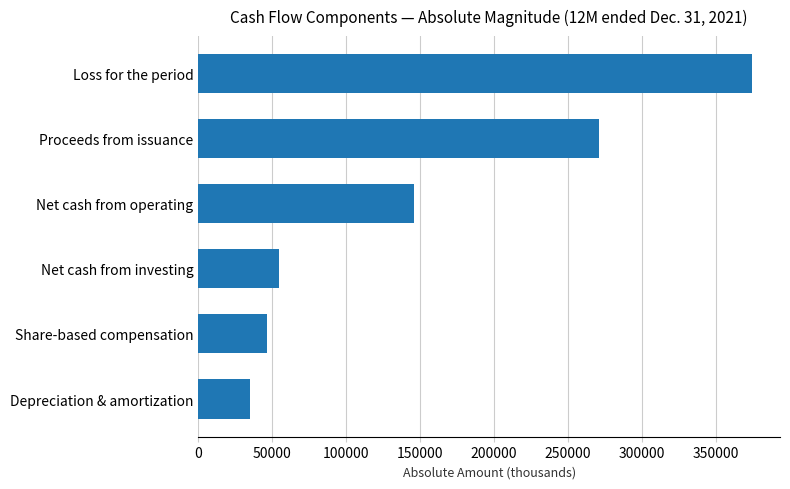

Reading bottom to top, transcribe all the data shown in this chart.

35004	46307	54795	145868	270563	374511